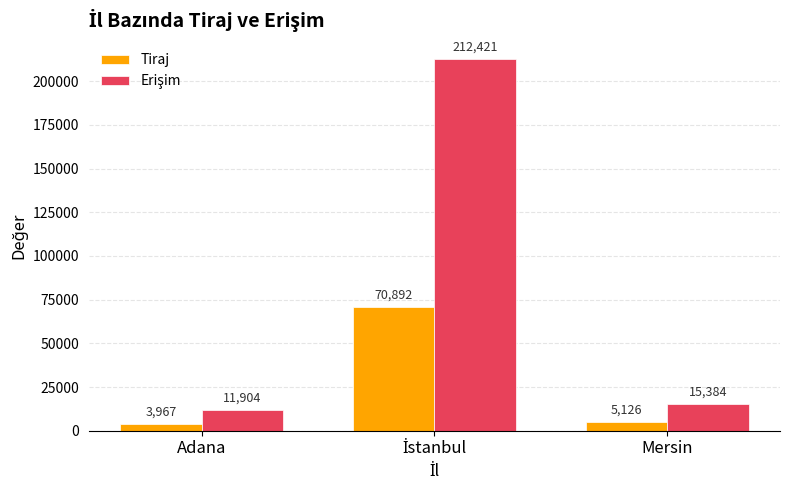

What is the smallest value displayed?

3967